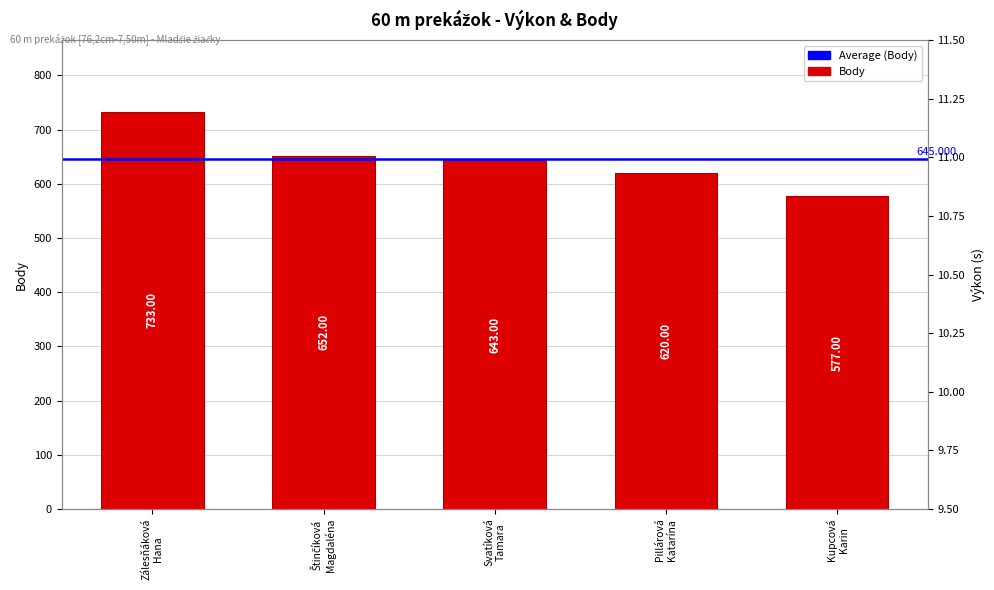

What is the label of the 5th bar from the right?

Zálesňáková
Hana